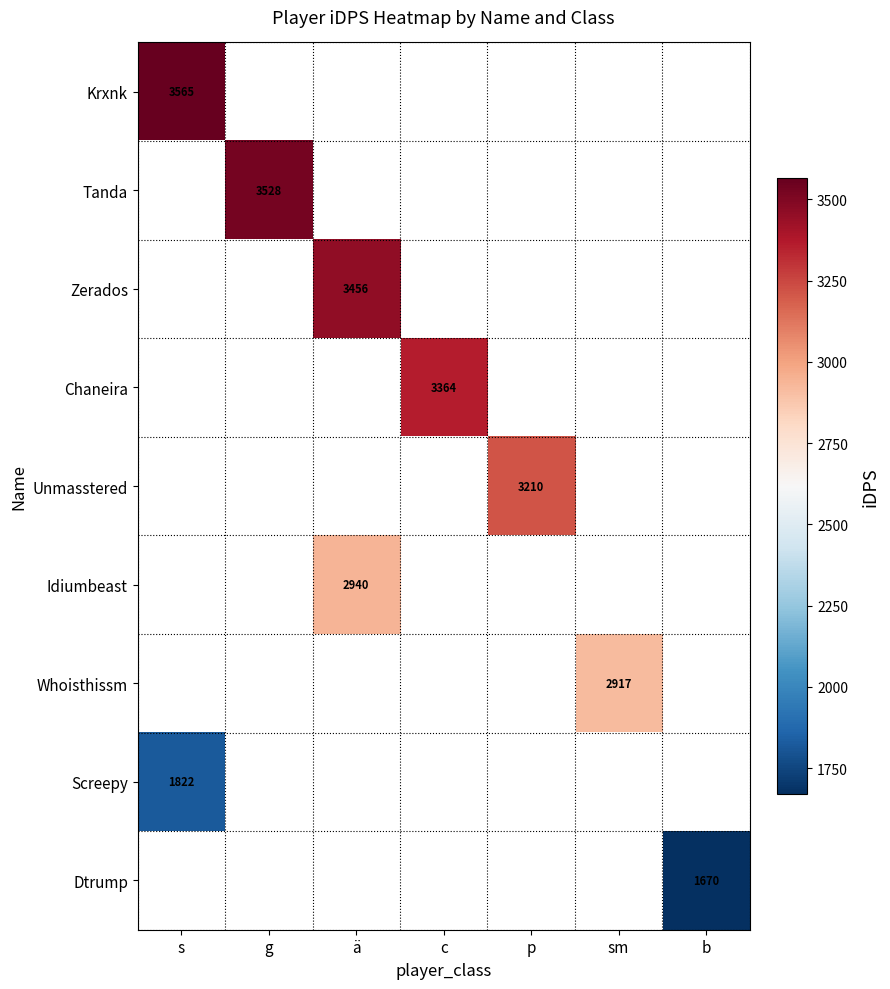

Which label corresponds to the largest value in the chart?

s